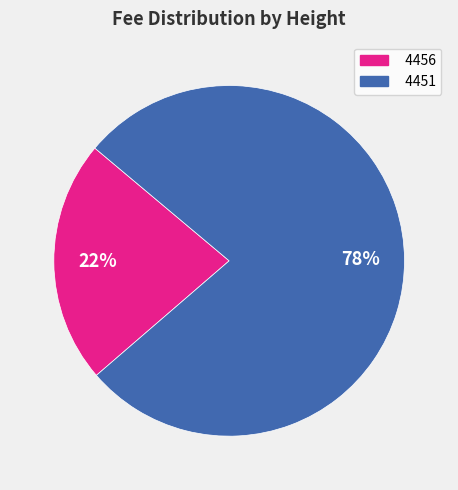

To the nearest percent, what portion does 4456 represent?

22%